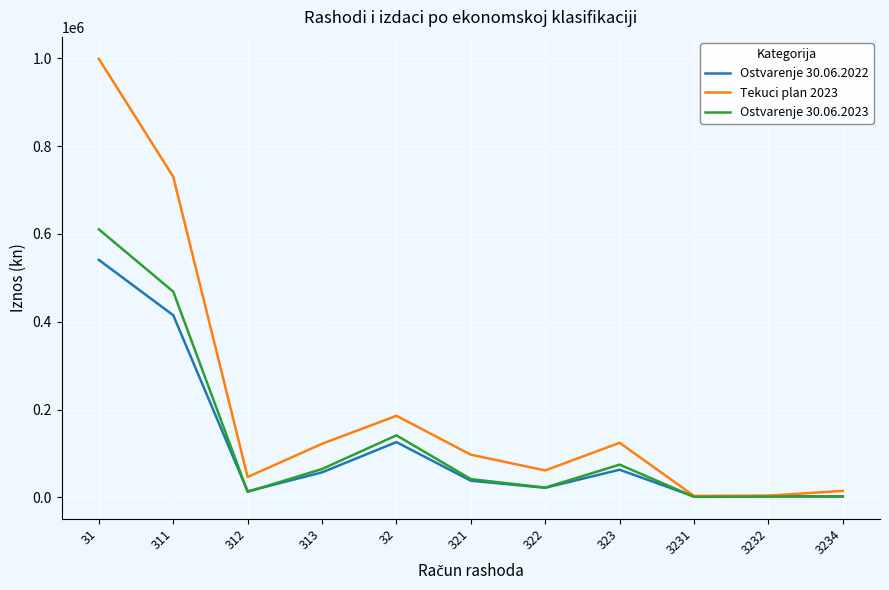

What is the average value of the Ostvarenje 30.06.2022 series?

116609.8